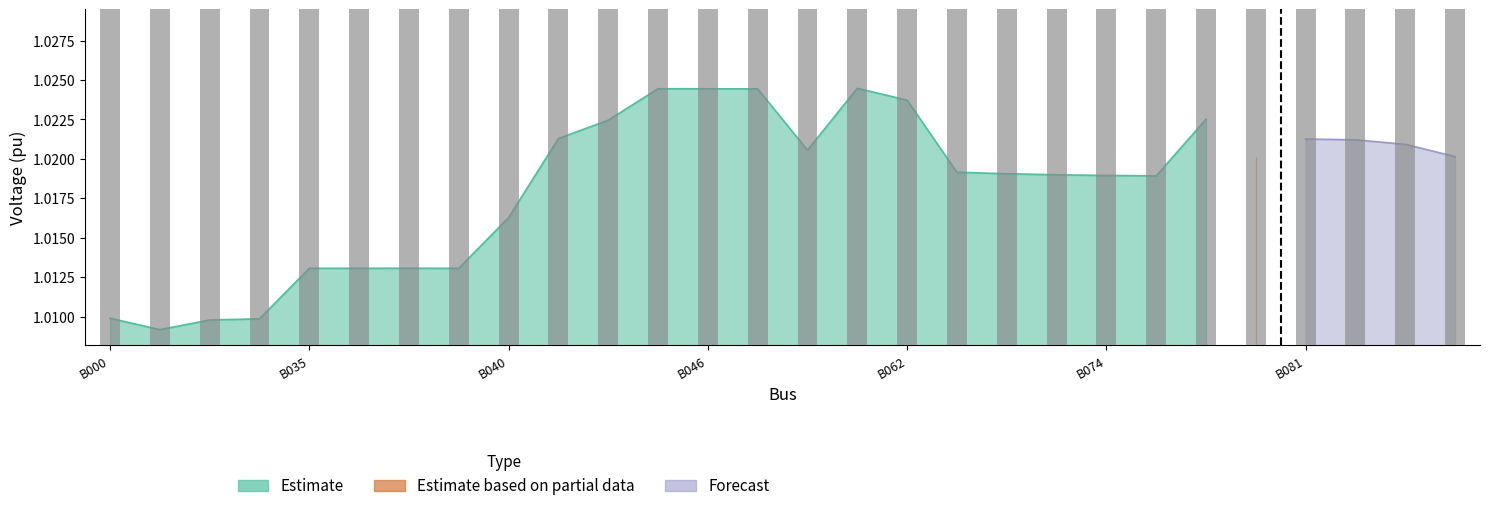

At which label does Estimate based on partial data reach its minimum?

B000